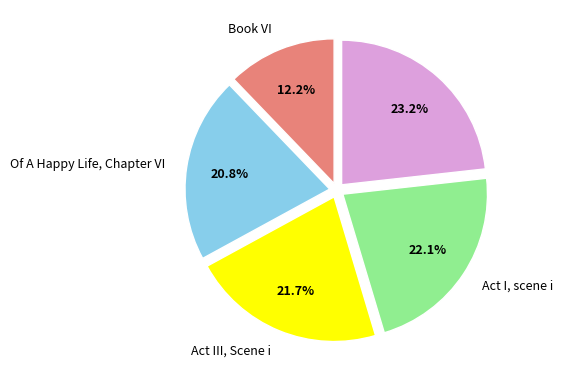

Is there a majority slice in this chart?

No